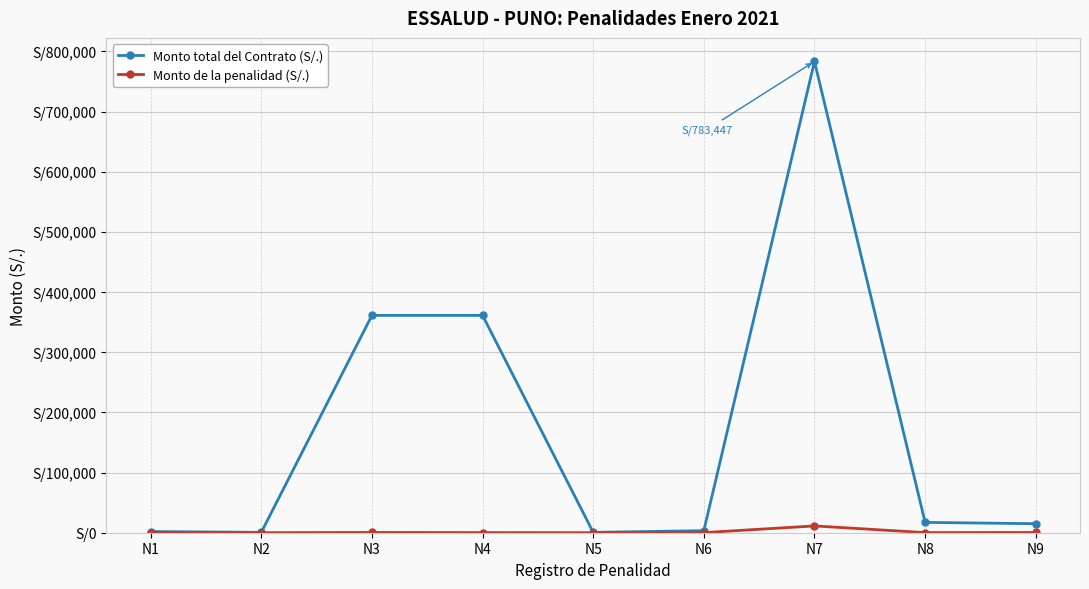

Rank the categories by Monto total del Contrato (S/.) value from lowest to highest.

N5, N2, N1, N6, N9, N8, N3, N4, N7